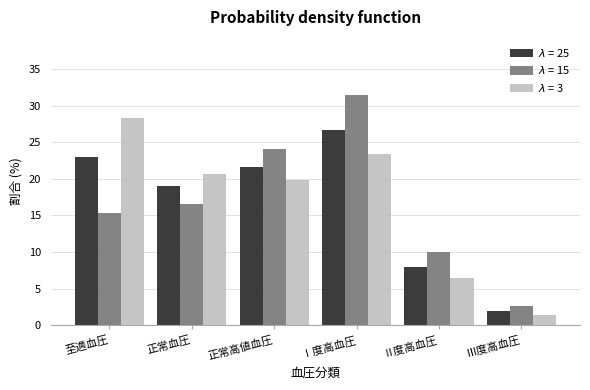

At which category is the sum across all series the highest?

Ⅰ度高血圧